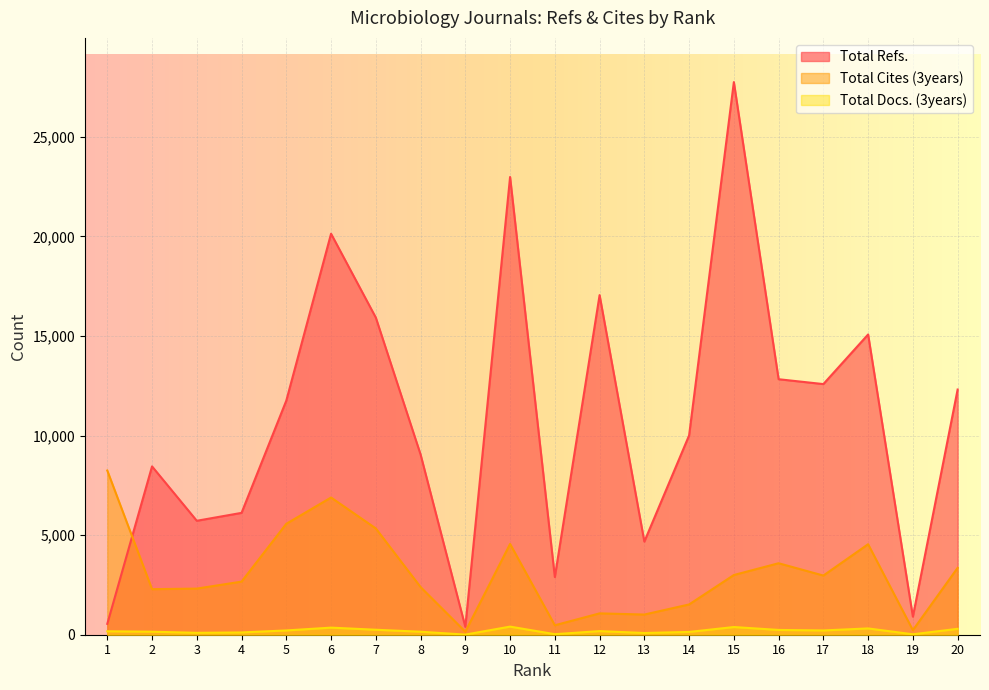

Where is the first local maximum for Total Refs.?

2